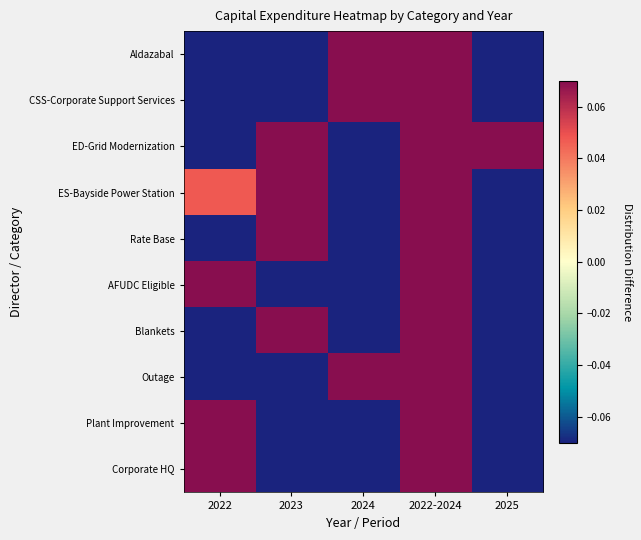

Which has a higher value, 2022 or 2024?

2024